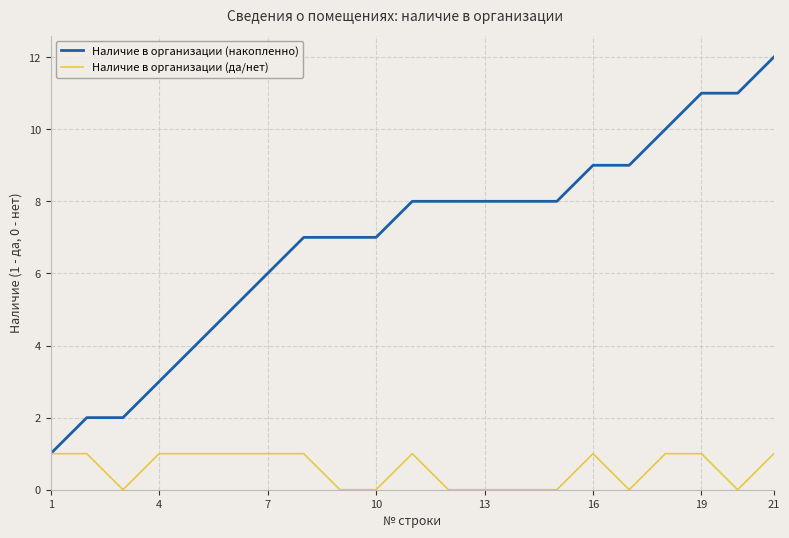

What are all the series names shown in the legend?

Наличие в организации (накопленно), Наличие в организации (да/нет)